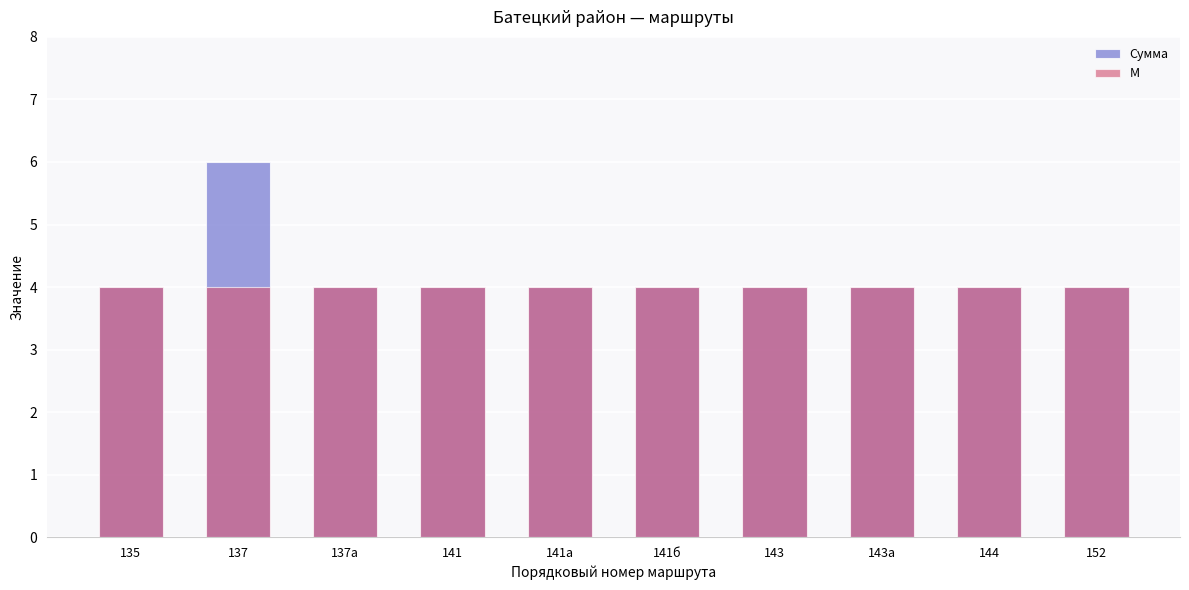

List the series in order of their overall mean, highest first.

Сумма, М